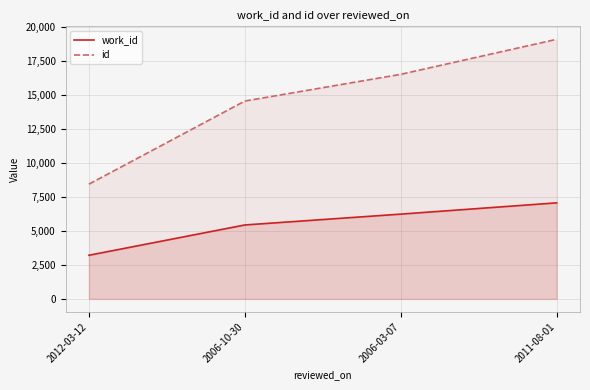

True or false: id and work_id intersect in this chart.

False